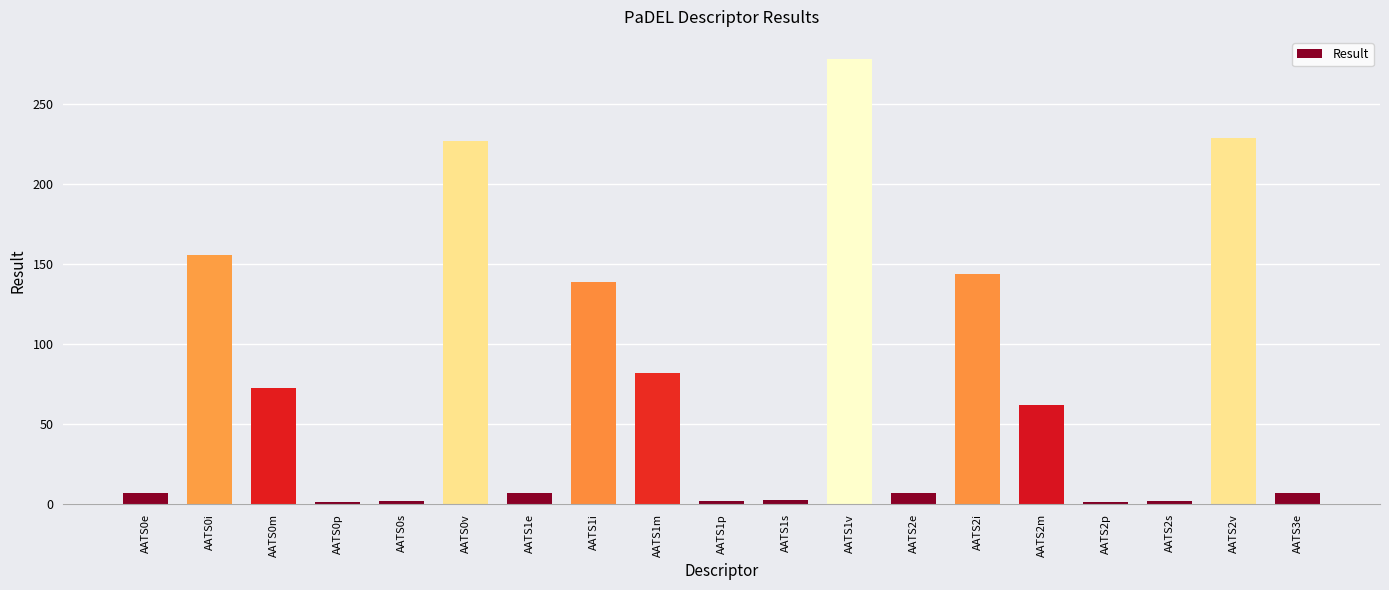

Approximately how many times larger is the value at AATS0i compared to AATS2i?

1.1